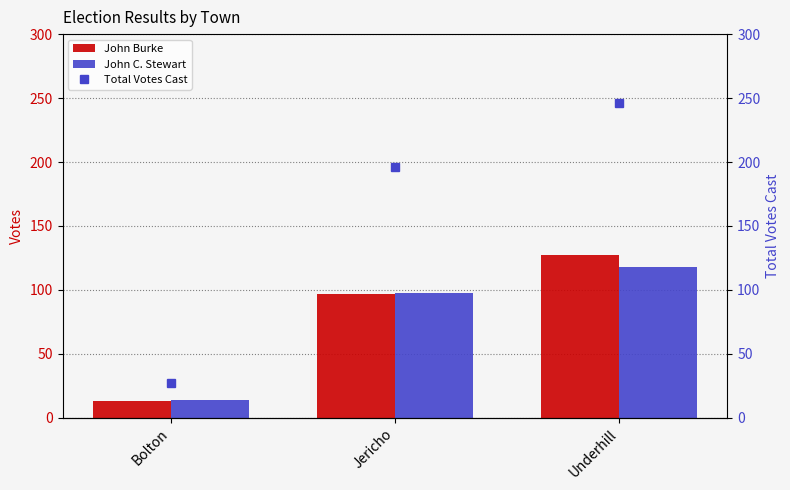

Which series has the largest total across all categories?

Total Votes Cast